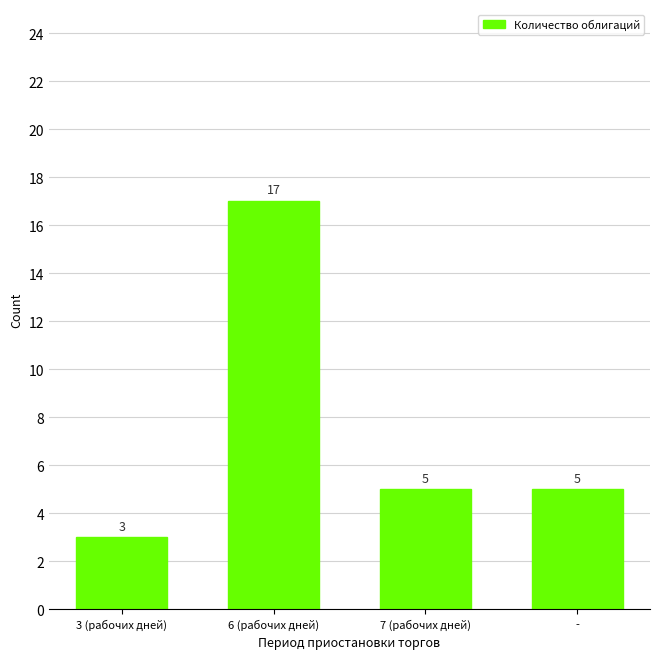

What is the sum of all values?

30